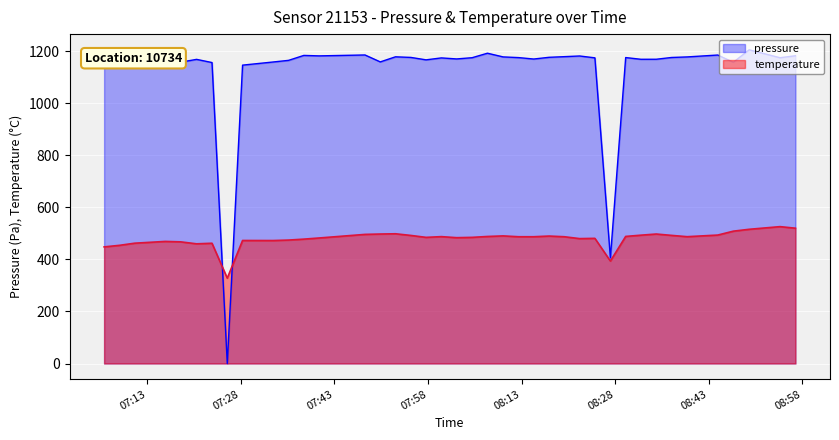

List the series in order of their peak value, highest first.

pressure, temperature